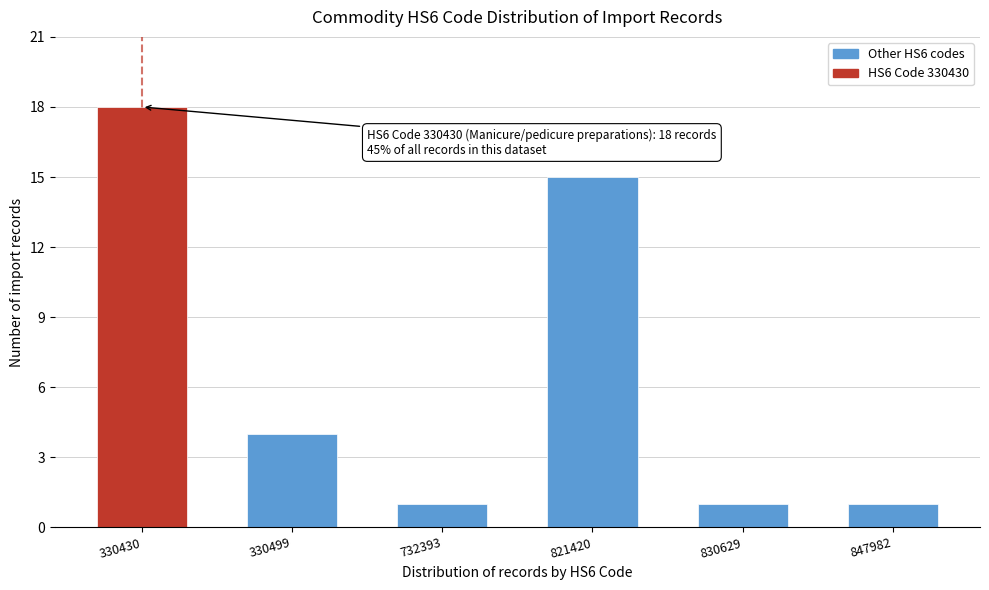

Reading left to right, list all the values displayed in this chart.

330430=18	330499=4	732393=1	821420=15	830629=1	847982=1